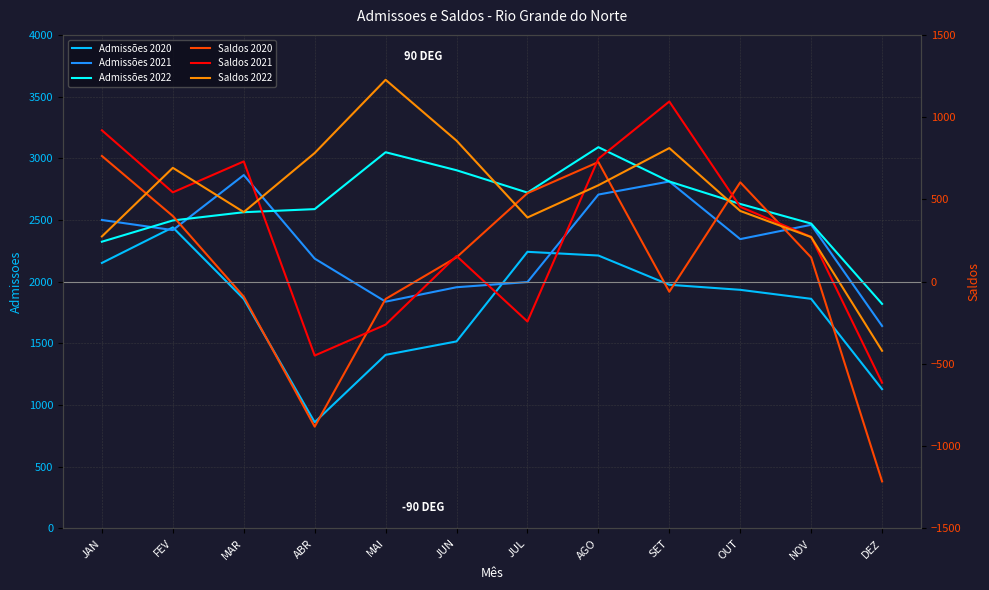

What is the difference between the maximum and second lowest values in the Saldos 2021 series?

1544